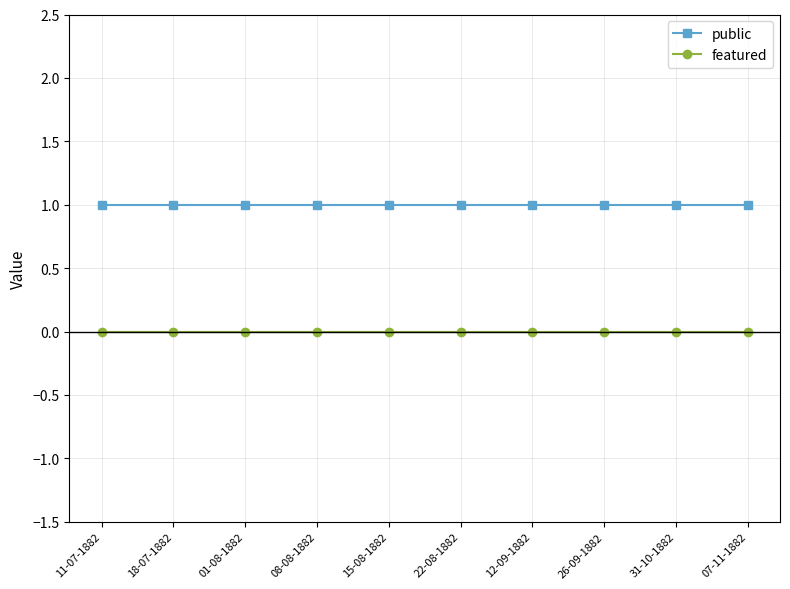

True or false: public and featured cross at least once.

False